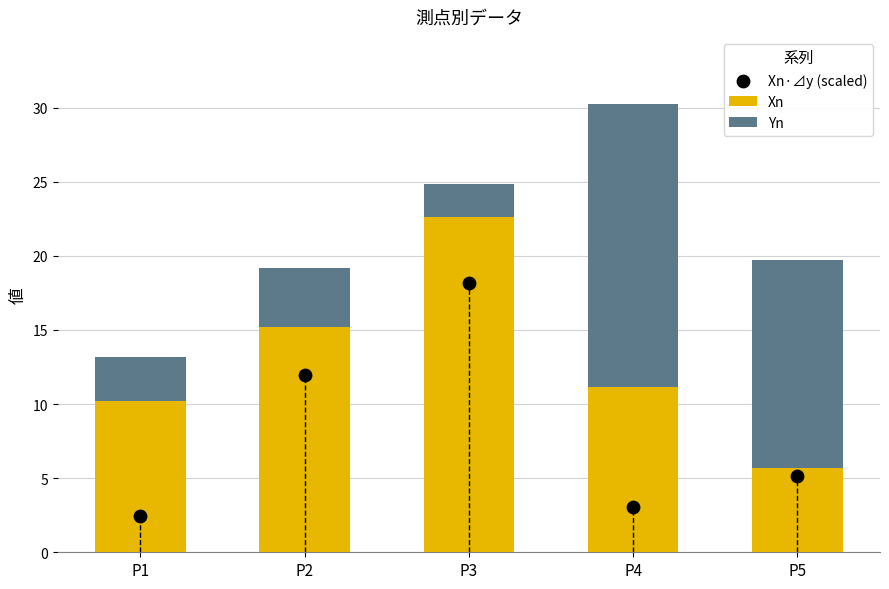

At how many categories does at least one series exceed 15?

3